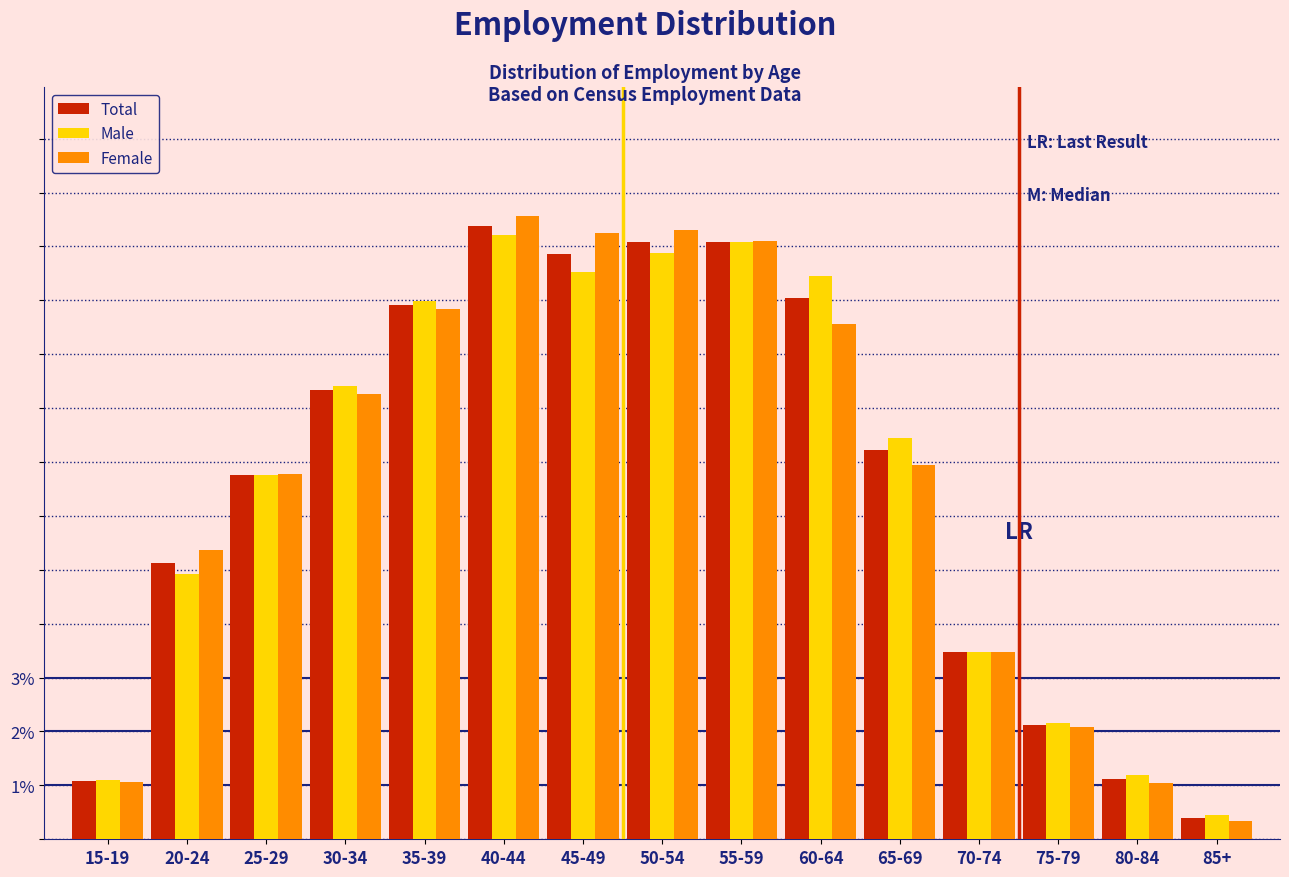

At which category is the sum across all series the highest?

40-44